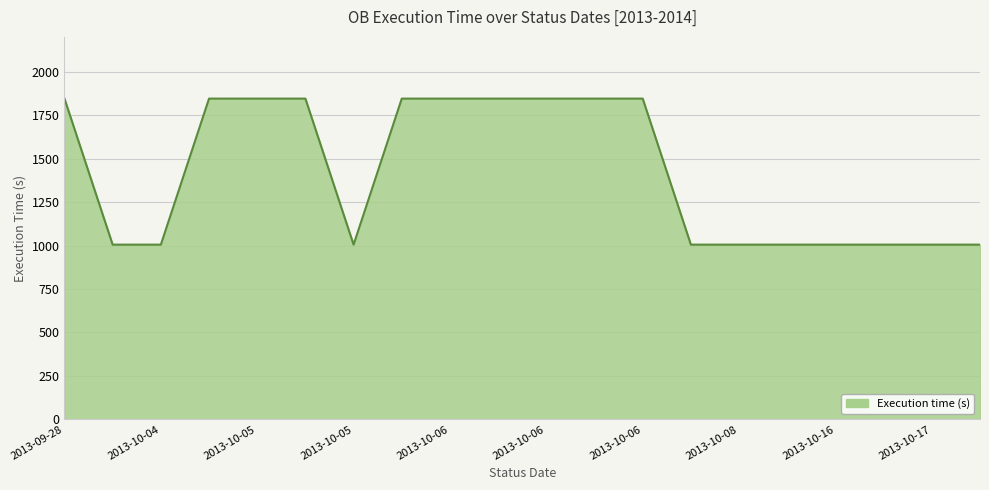

What is the minimum value shown in the chart?

1005